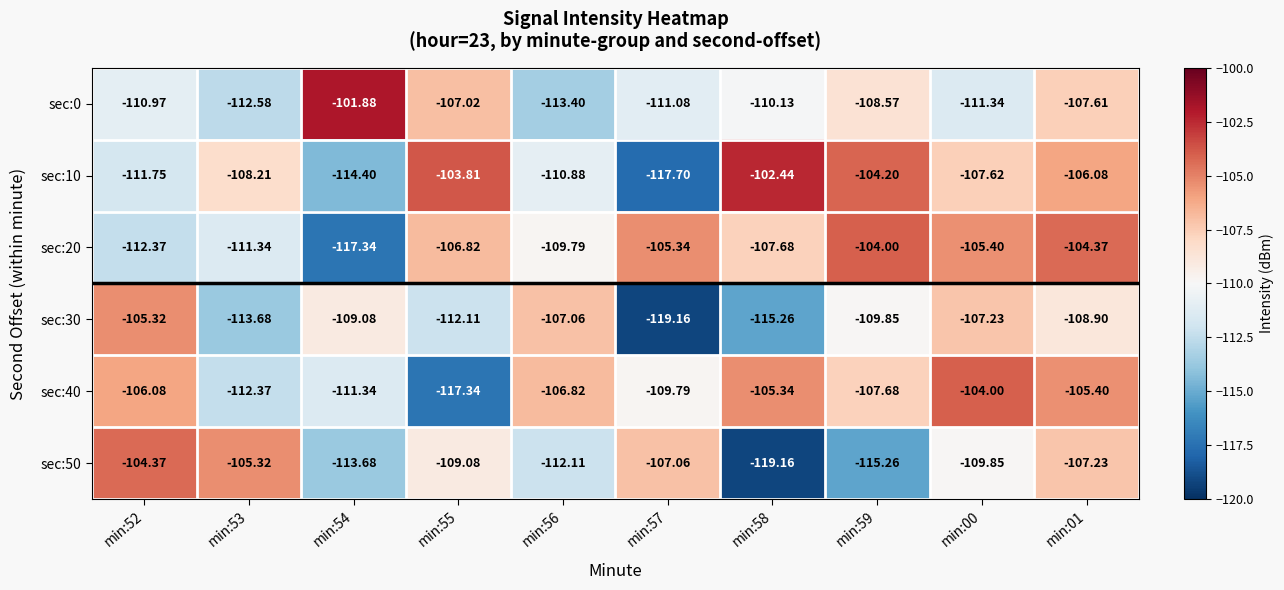

Which series changed the most between min:57 and min:59?

sec:10